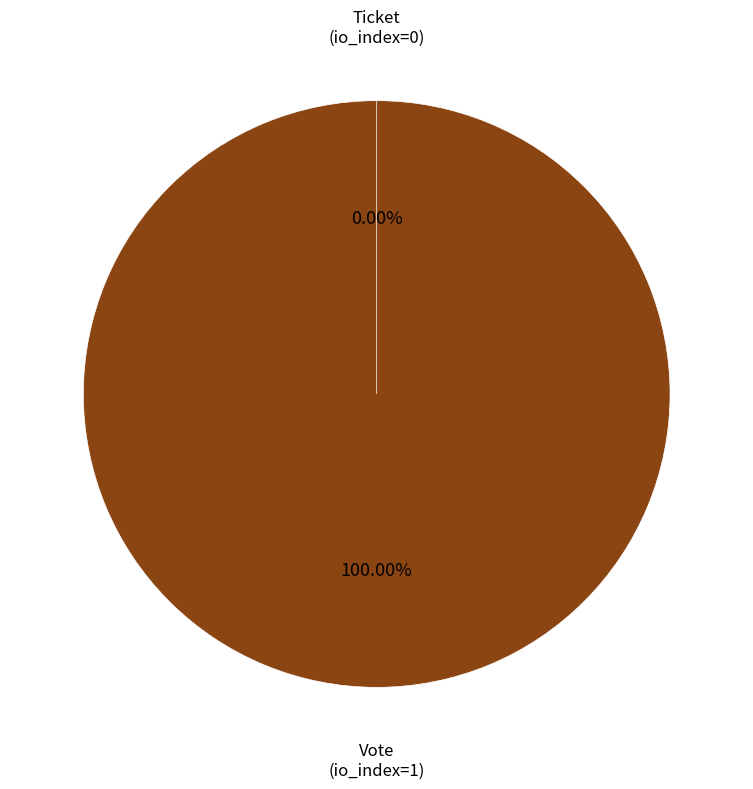

Which has a higher value, Ticket (io_index=0) or Vote (io_index=1)?

Vote (io_index=1)